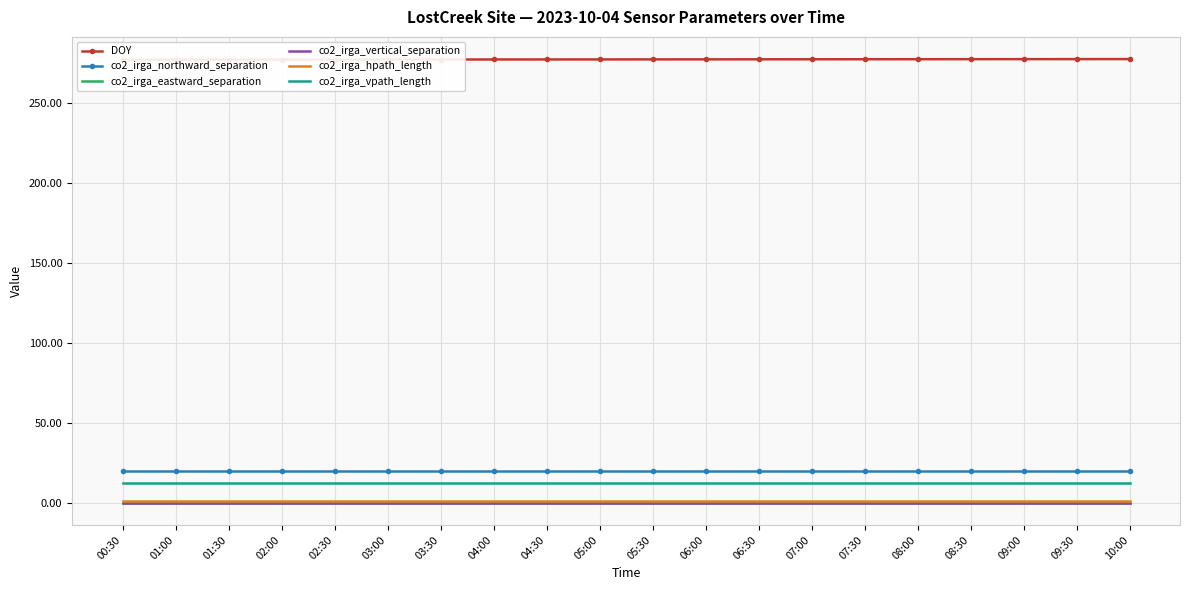

True or false: co2_irga_northward_separation has more than 0 interior local peaks.

False